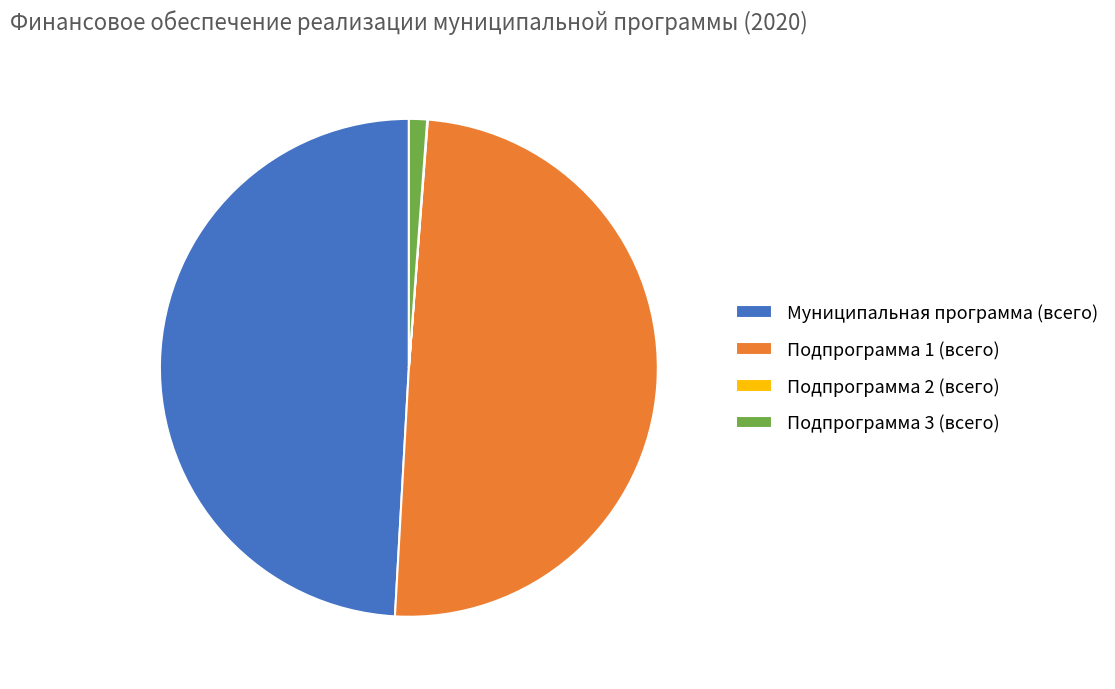

Is there any slice that represents more than half of the pie?

No